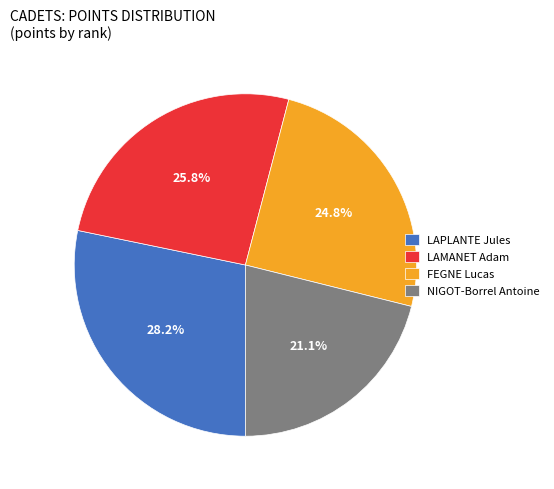

Rank the categories by value from lowest to highest.

NIGOT-Borrel Antoine, FEGNE Lucas, LAMANET Adam, LAPLANTE Jules